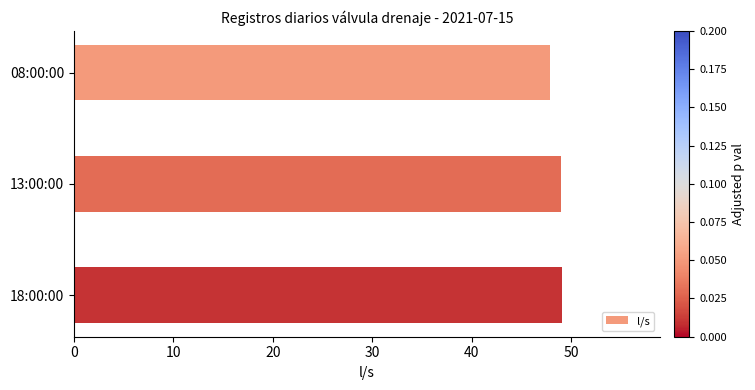

What is the ratio of the value at 08:00:00 to the value at 13:00:00?

1.0